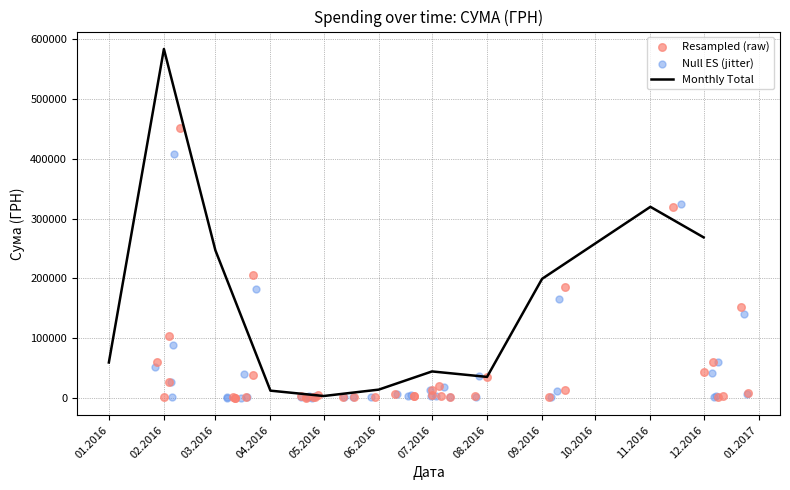

Approximately how many times larger is the value at 10.06.2016 compared to 04.02.2016?

0.1